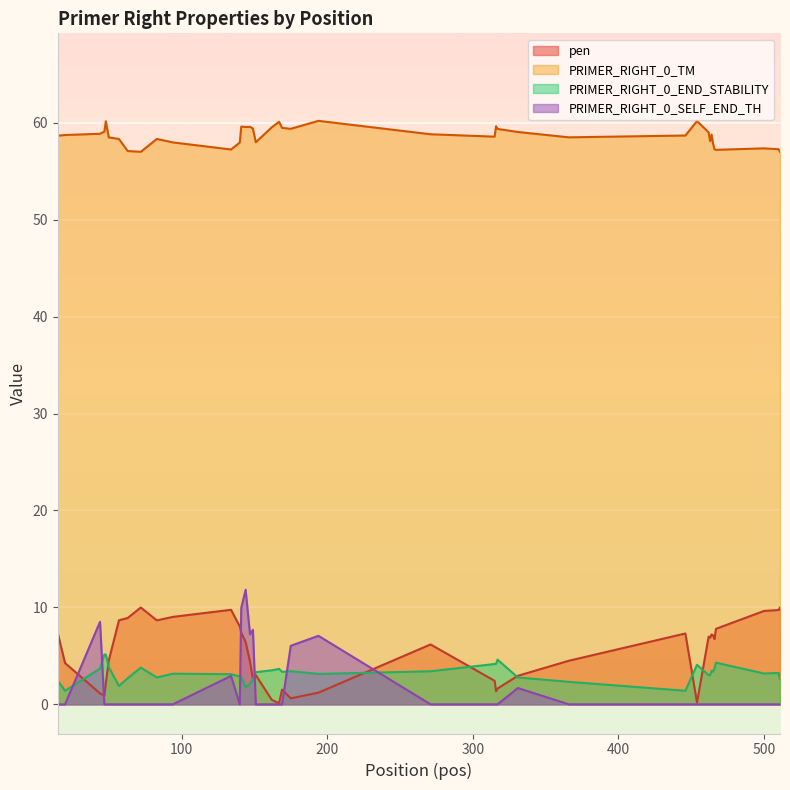

At which category is the sum across all series the highest?

141